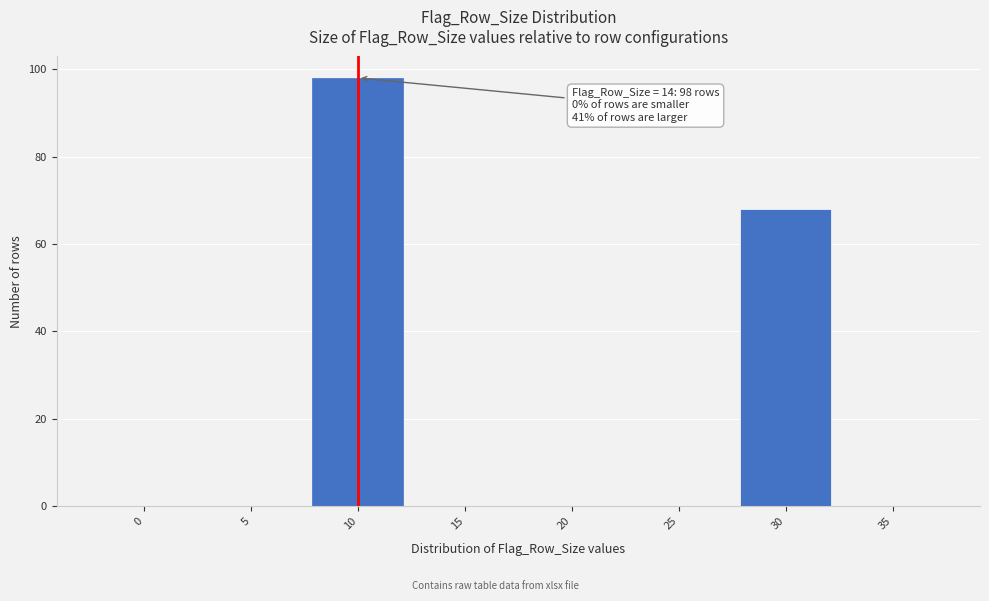

Reading right to left, what are all the values shown in this chart?

35=0	30=68	25=0	20=0	15=0	10=98	5=0	0=0